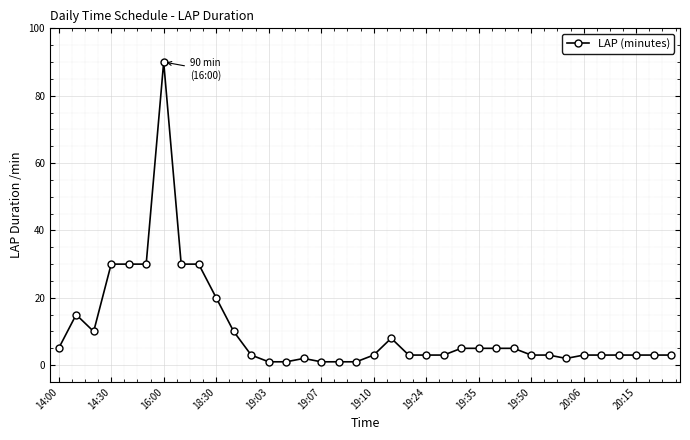

What is the greatest value displayed?

90